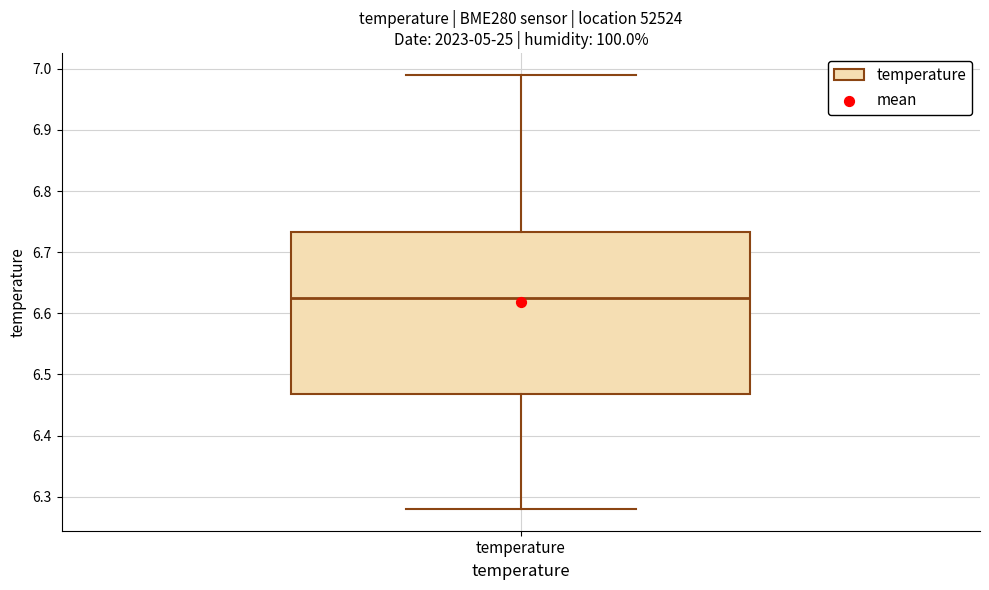

Read this box plot against the y-axis: the position of the median line, the range covered by the box, and the ends of both whiskers. The values are not printed on the chart, so give them approximately, as read against the axis.

median 6.63, box 6.47 to 6.73, whiskers 6.28 to 6.99